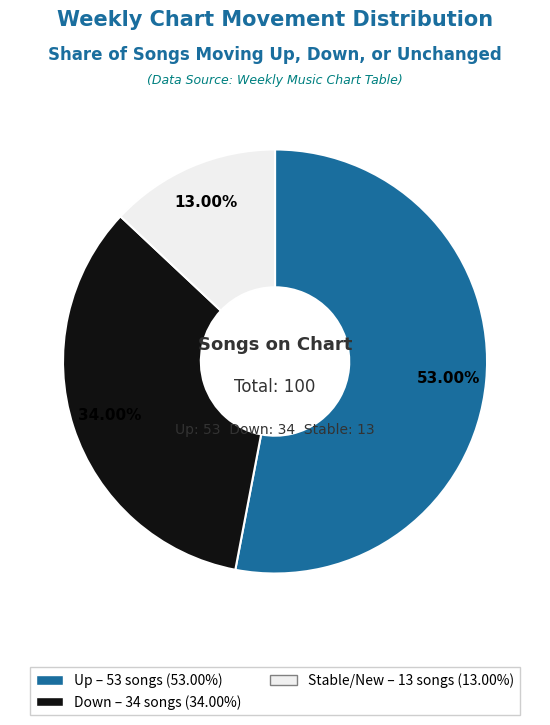

Is there a majority slice in this chart?

Yes